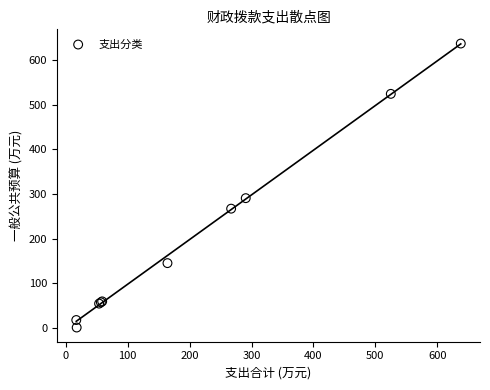

What Y value in the scatter plot is closest to 319?

290.7